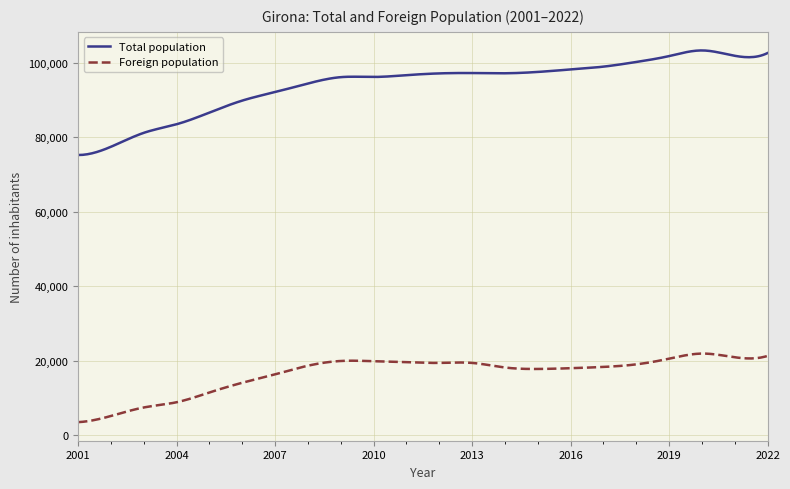

True or false: Foreign population and Total population cross at least once.

False